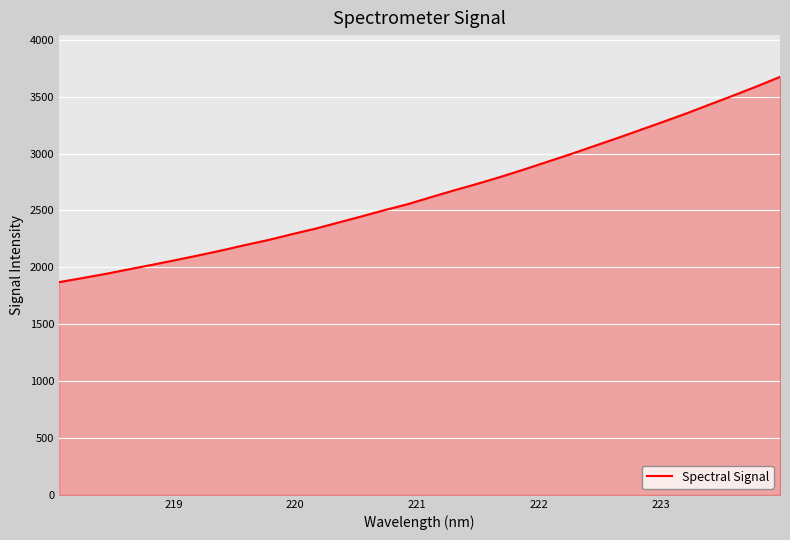

Does the chart have visible grid lines?

Yes